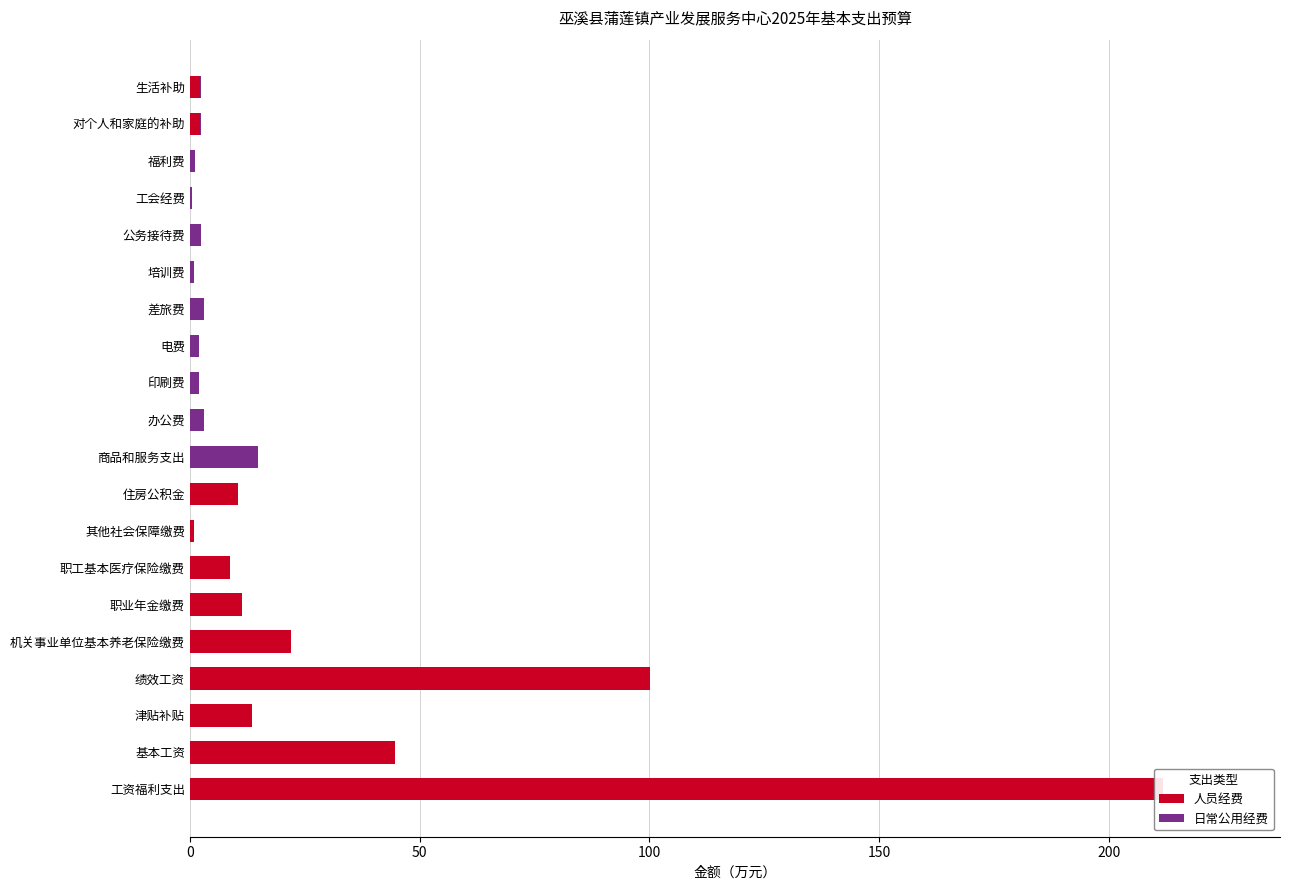

How many series are shown in this chart?

2